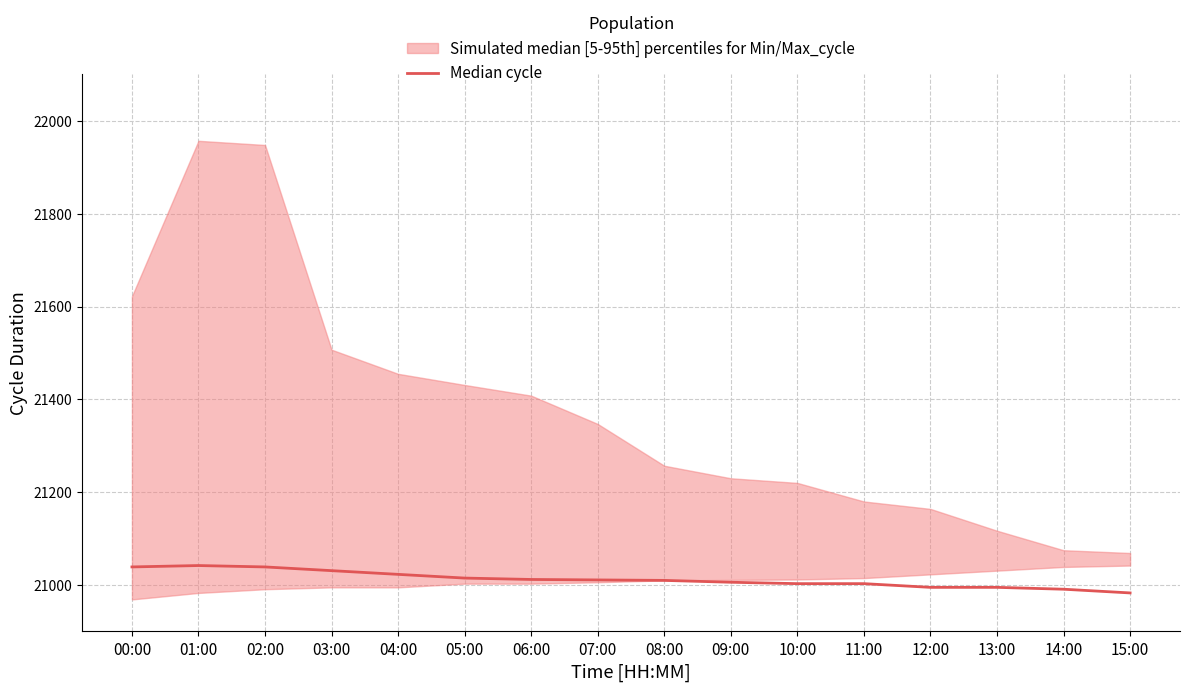

Reading left to right, what are all the values shown in this chart?

00:00=21039	01:00=21042	02:00=21039	03:00=21031	04:00=21023	05:00=21015	06:00=21012	07:00=21011	08:00=21010	09:00=21006	10:00=21003	11:00=21003	12:00=20995	13:00=20995	14:00=20991	15:00=20983